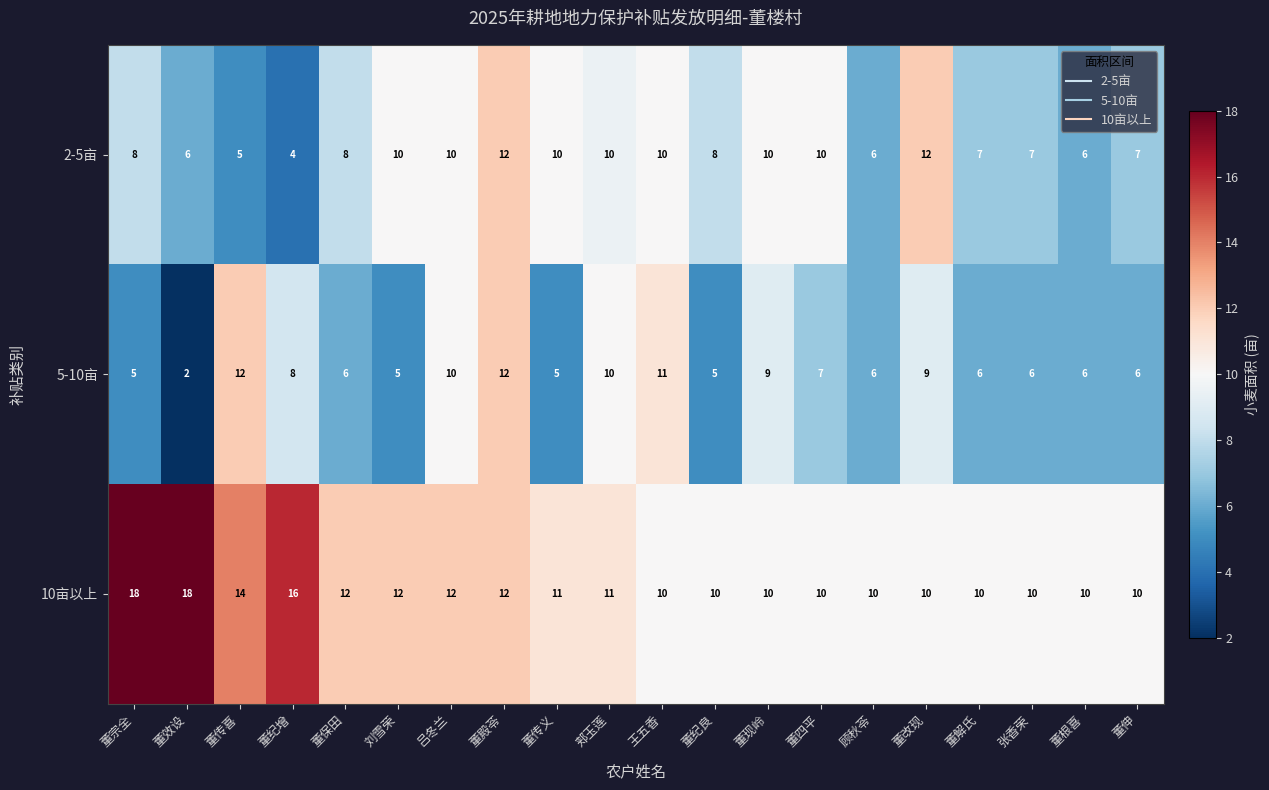

Where is 5-10亩 nearest to the value 7?

董四平